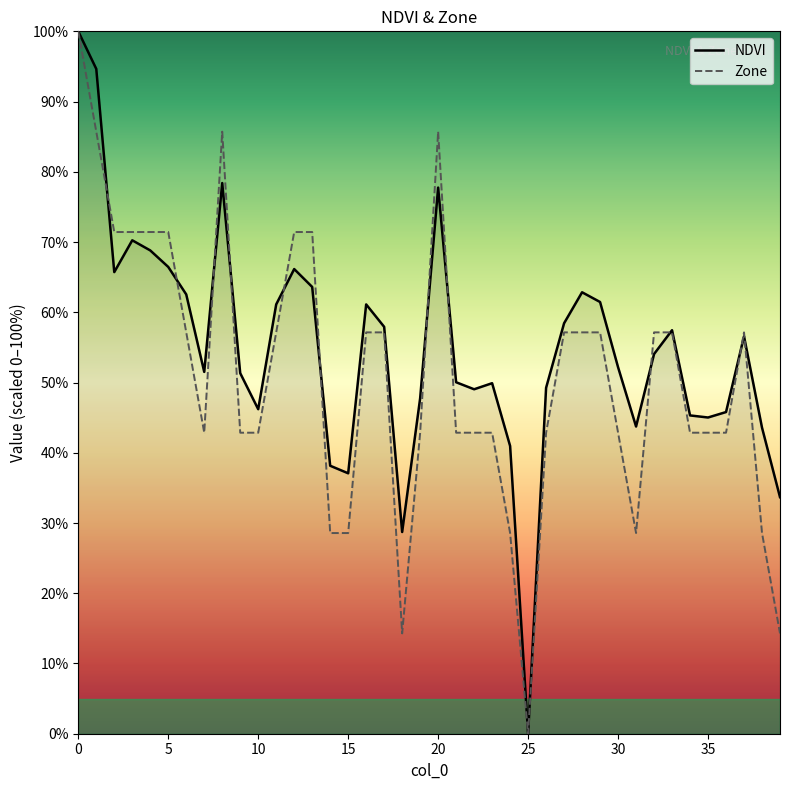

How many data points does each series have?

40